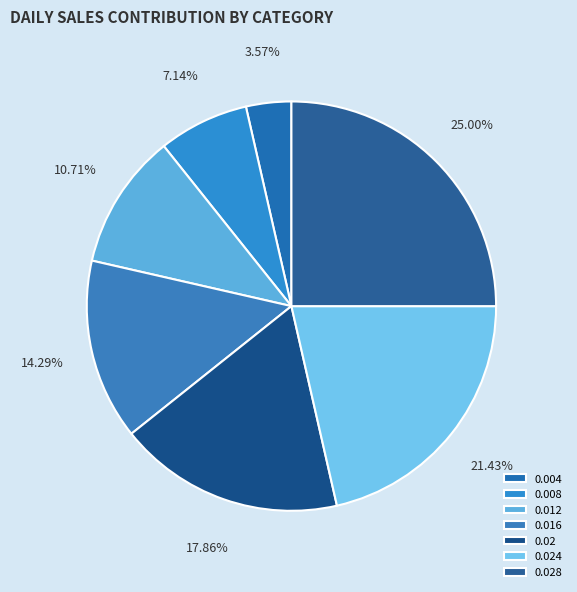

Combined, do 0.008 and 0.02 account for over 50%?

No